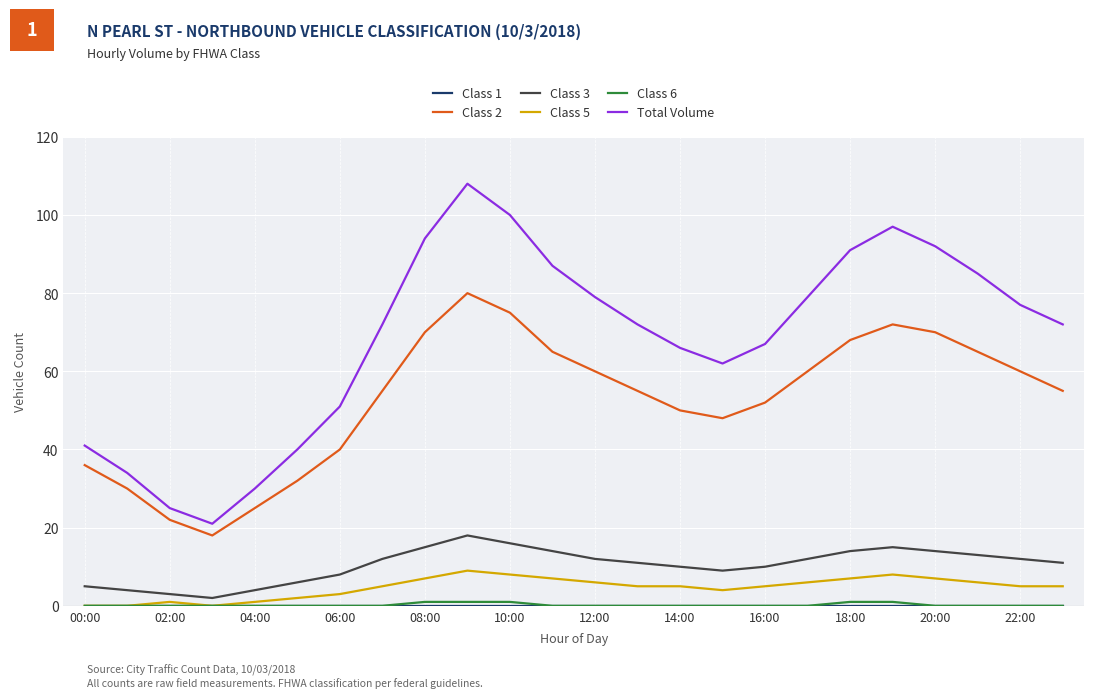

True or false: Class 2 and Class 3 intersect in this chart.

False